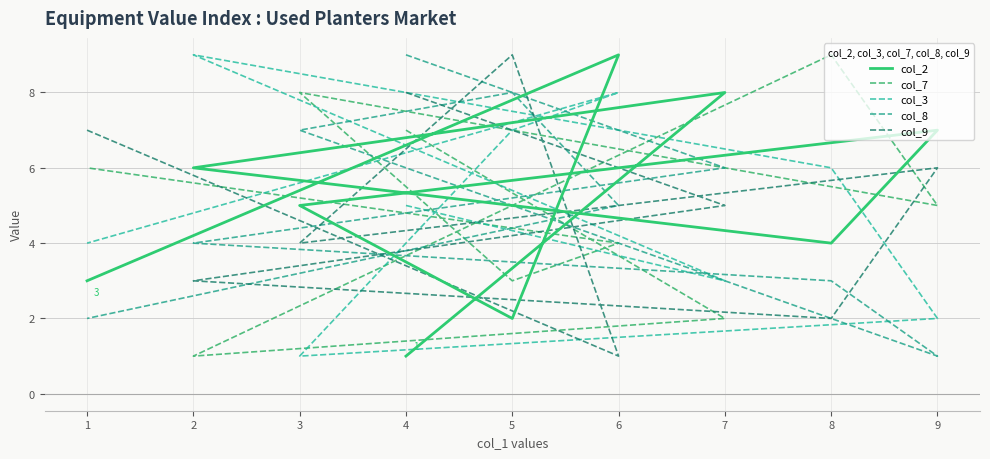

What are all the series names shown in the legend?

col_2, col_7, col_3, col_8, col_9